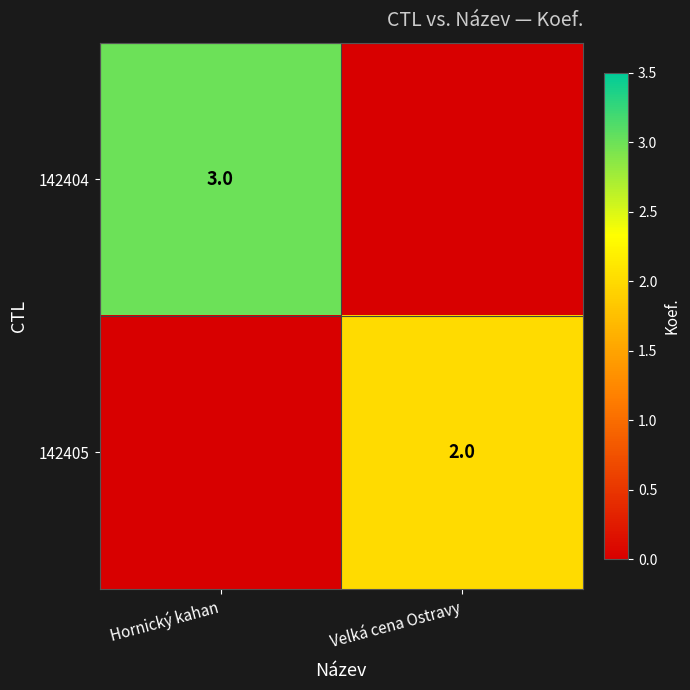

The value of 142405 at Velká cena Ostravy is 2. True or false?

True